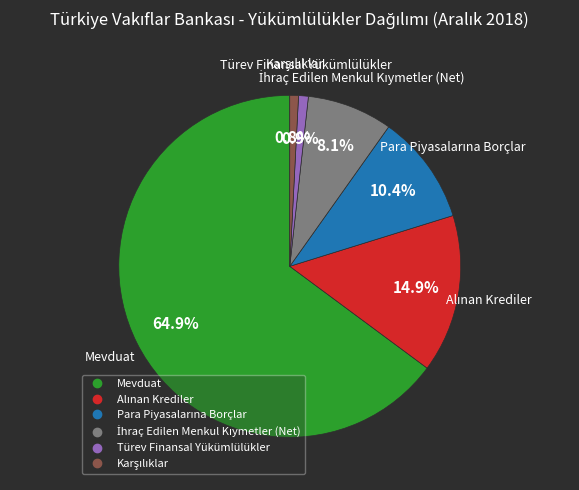

Does any single category account for the majority?

Yes